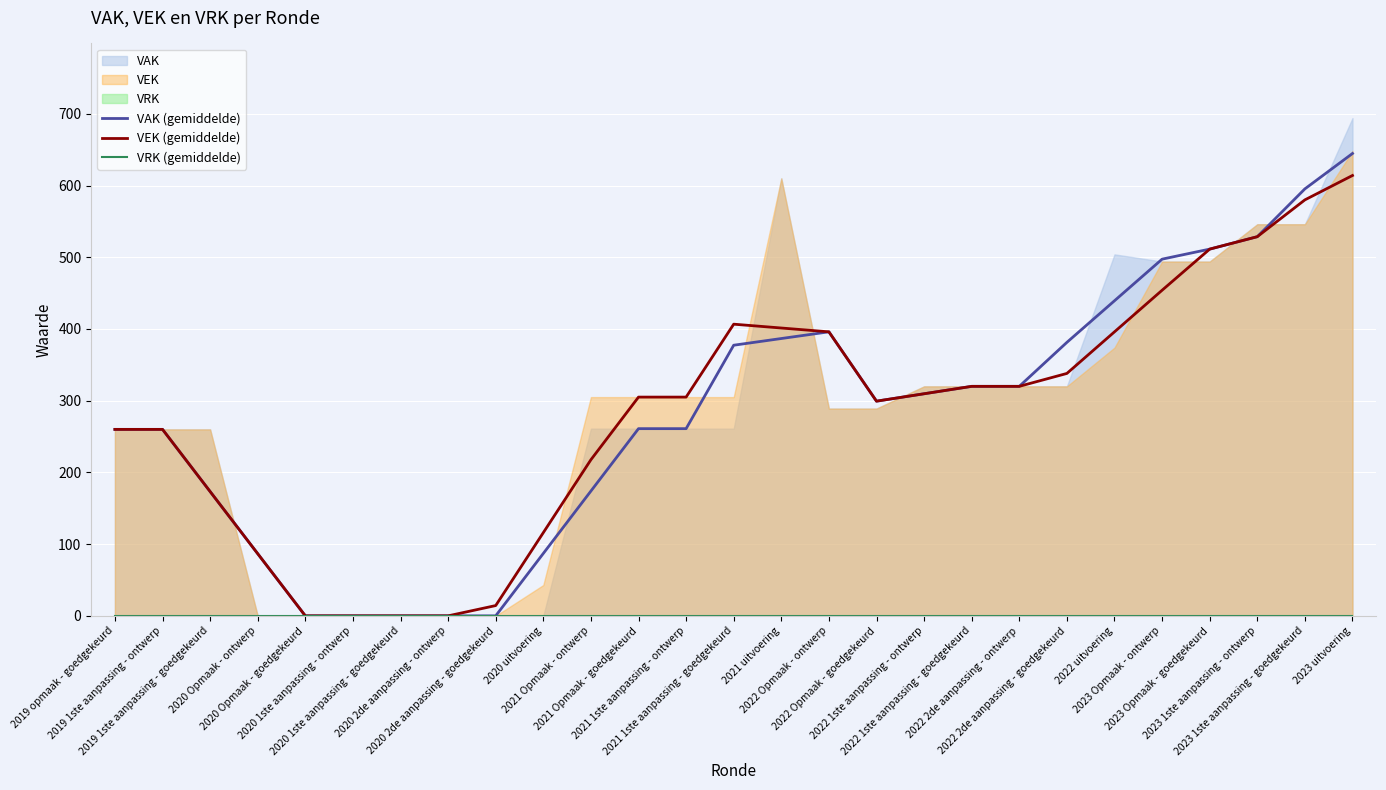

Rank the series by their maximum value, from lowest to highest.

VRK (gemiddelde), VEK (gemiddelde), VAK (gemiddelde)